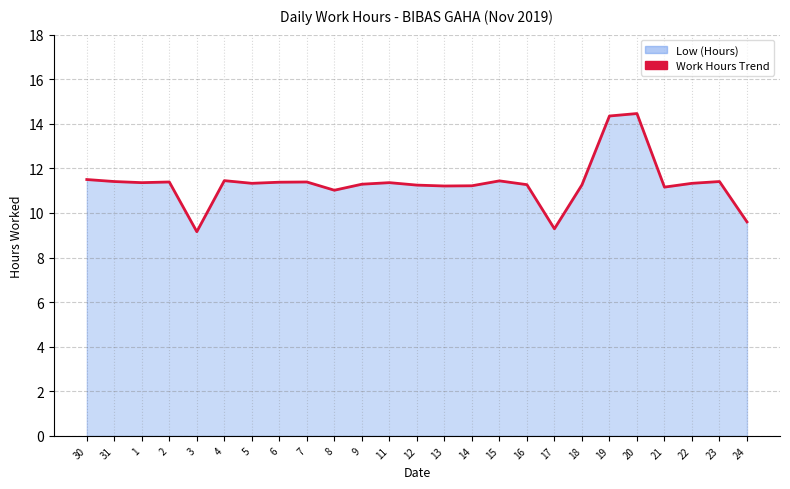

The value at 24 is 15.3. True or false?

False